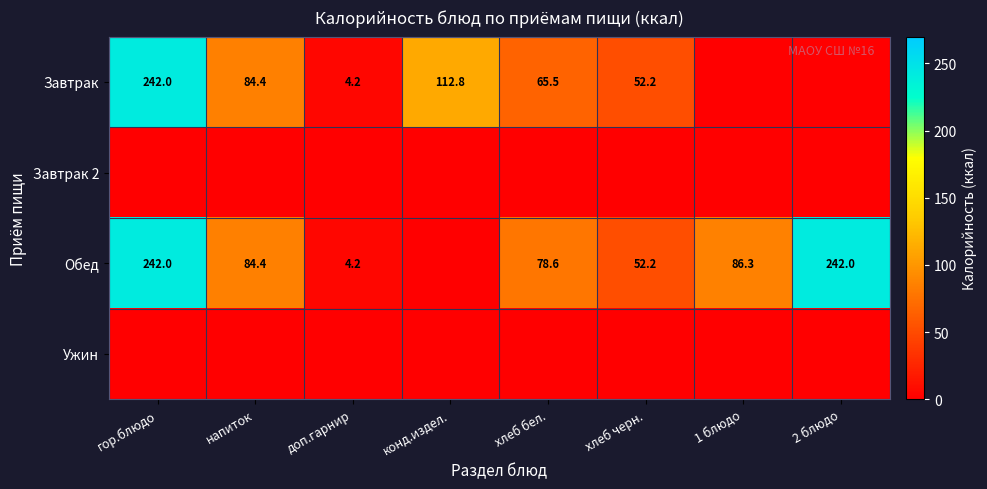

Is it true that Обед equals 150.5 at напиток?

False